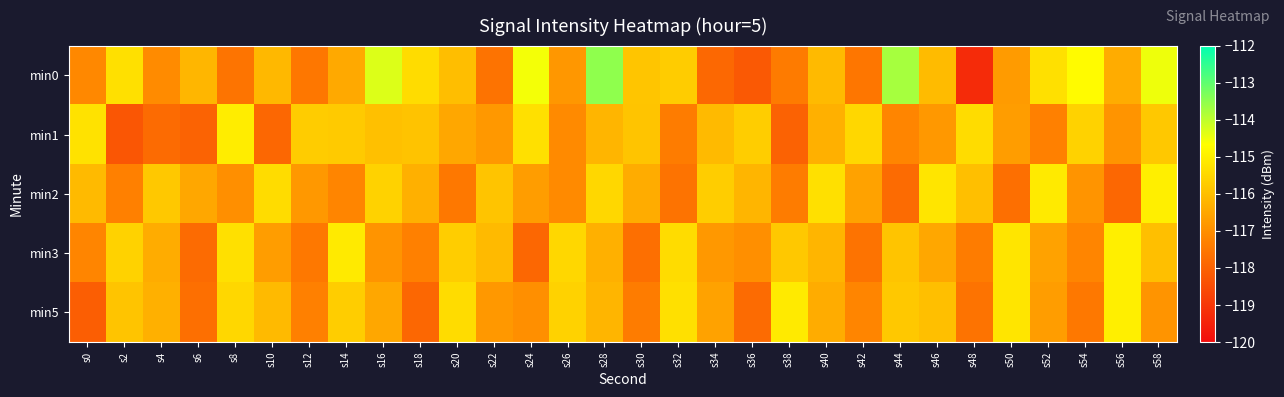

At s40, list the series in order from largest to smallest.

min2, min0, min3, min1, min5